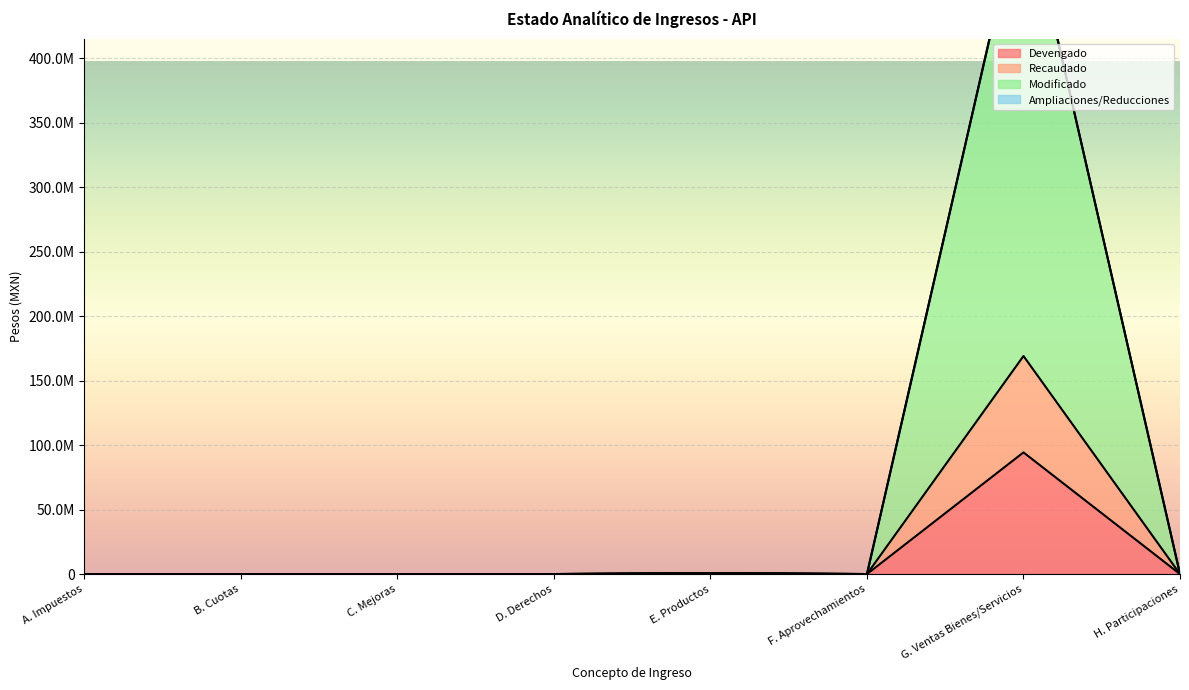

Which series has the largest range (max minus min)?

Modificado